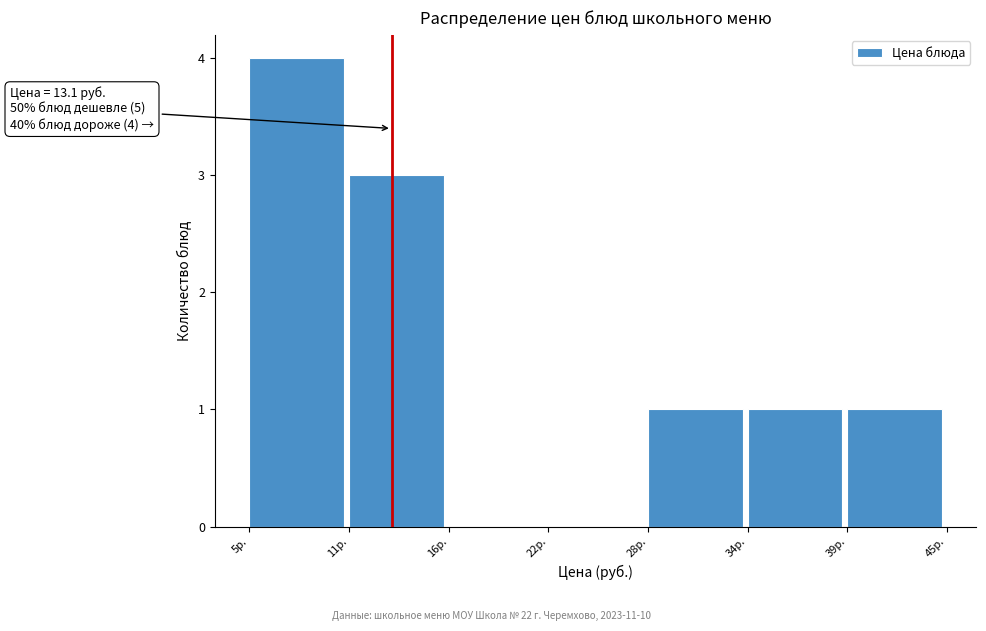

Which range on the x-axis has the tallest bar?

5 to 11